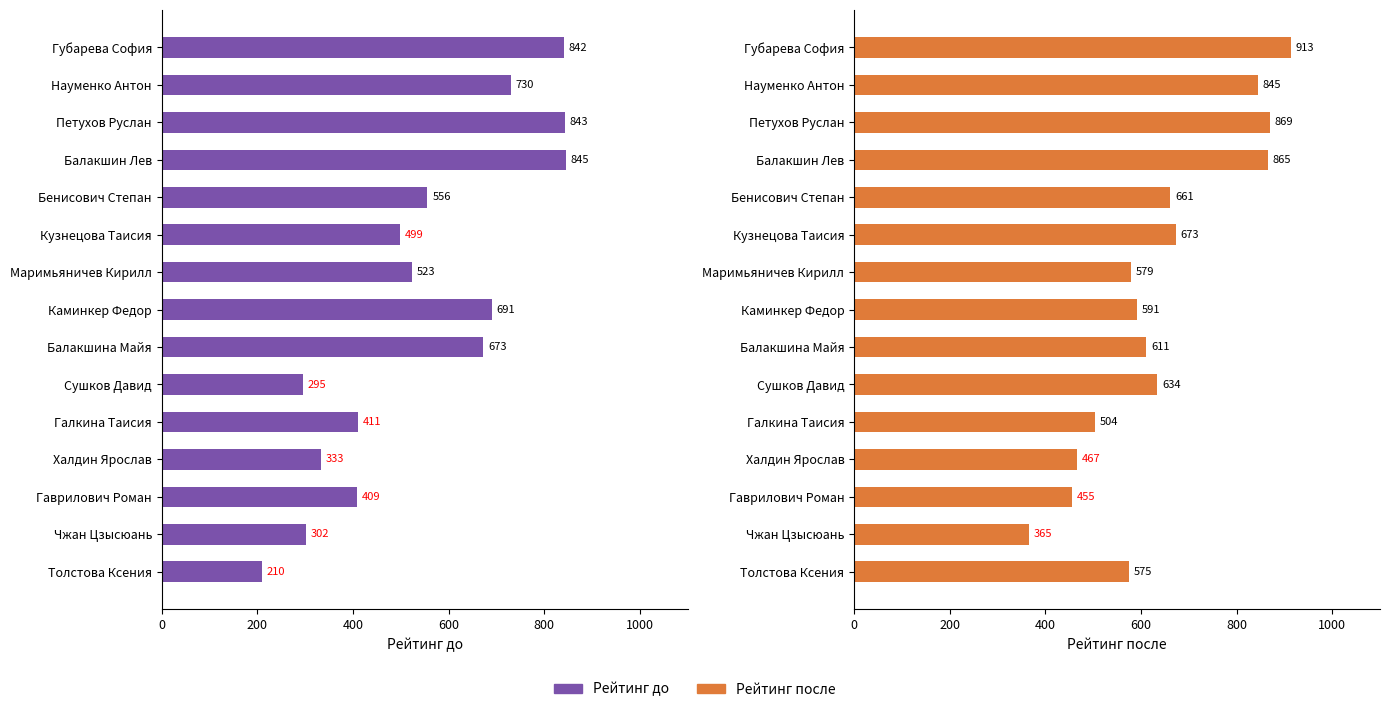

How many categories are shown in the chart?

15